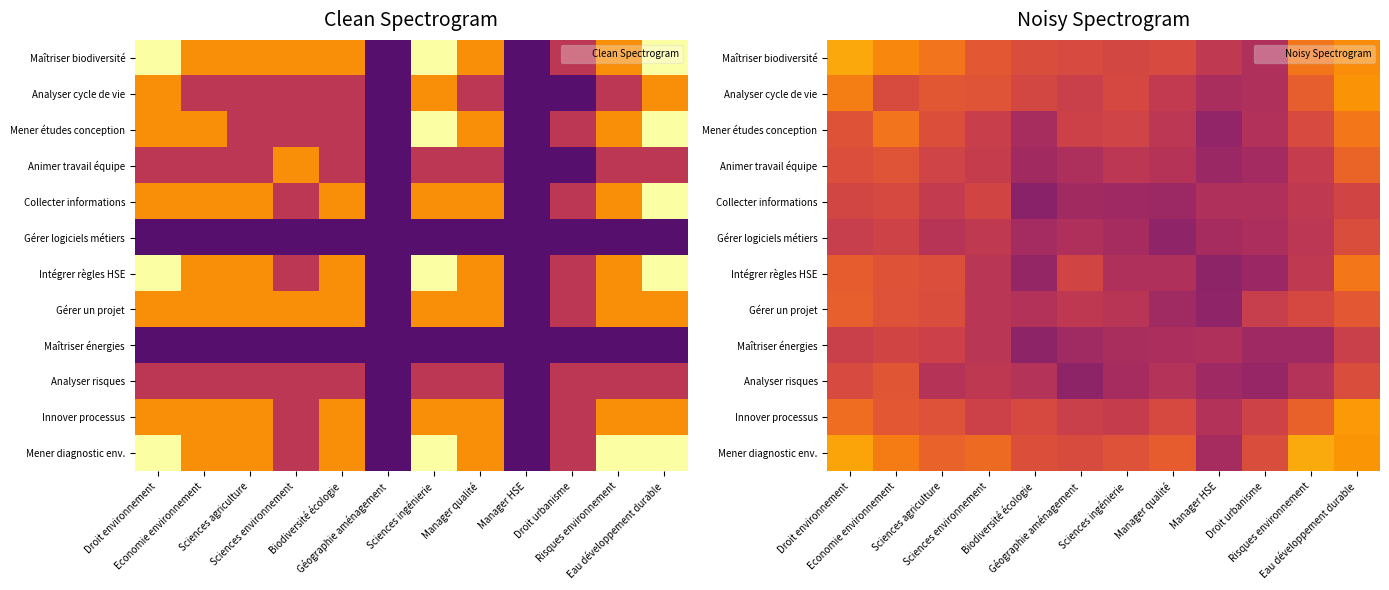

Count the number of data series in this chart.

12